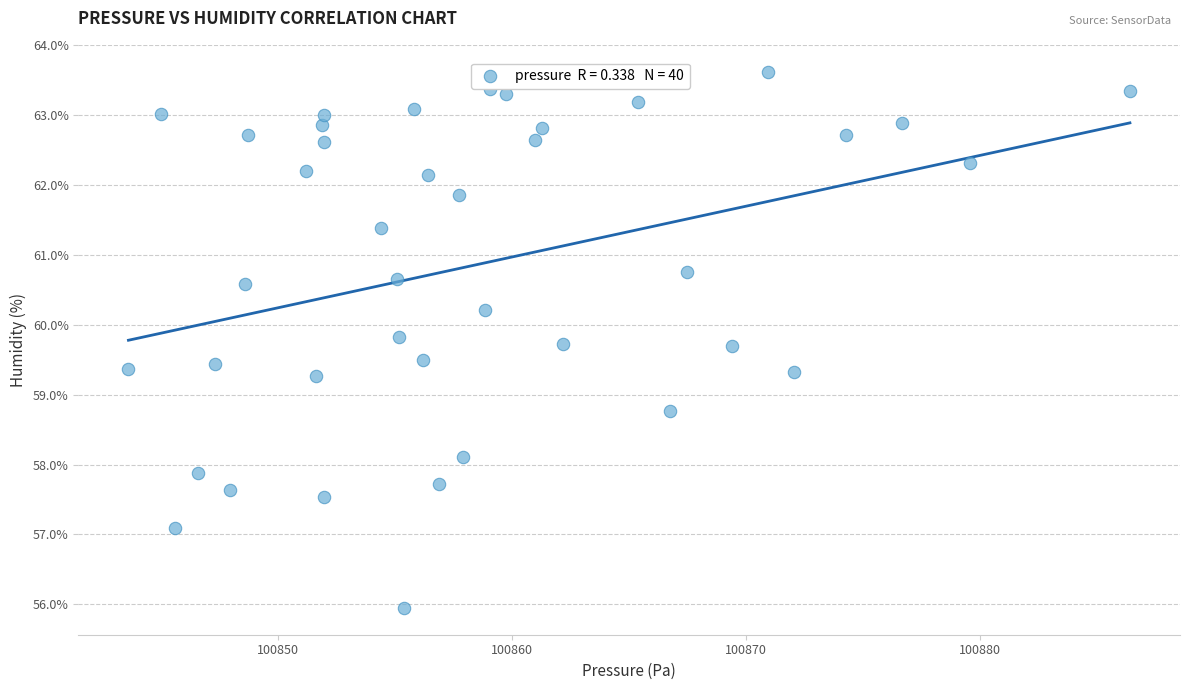

What is the range of Y values (max minus min)?

7.7